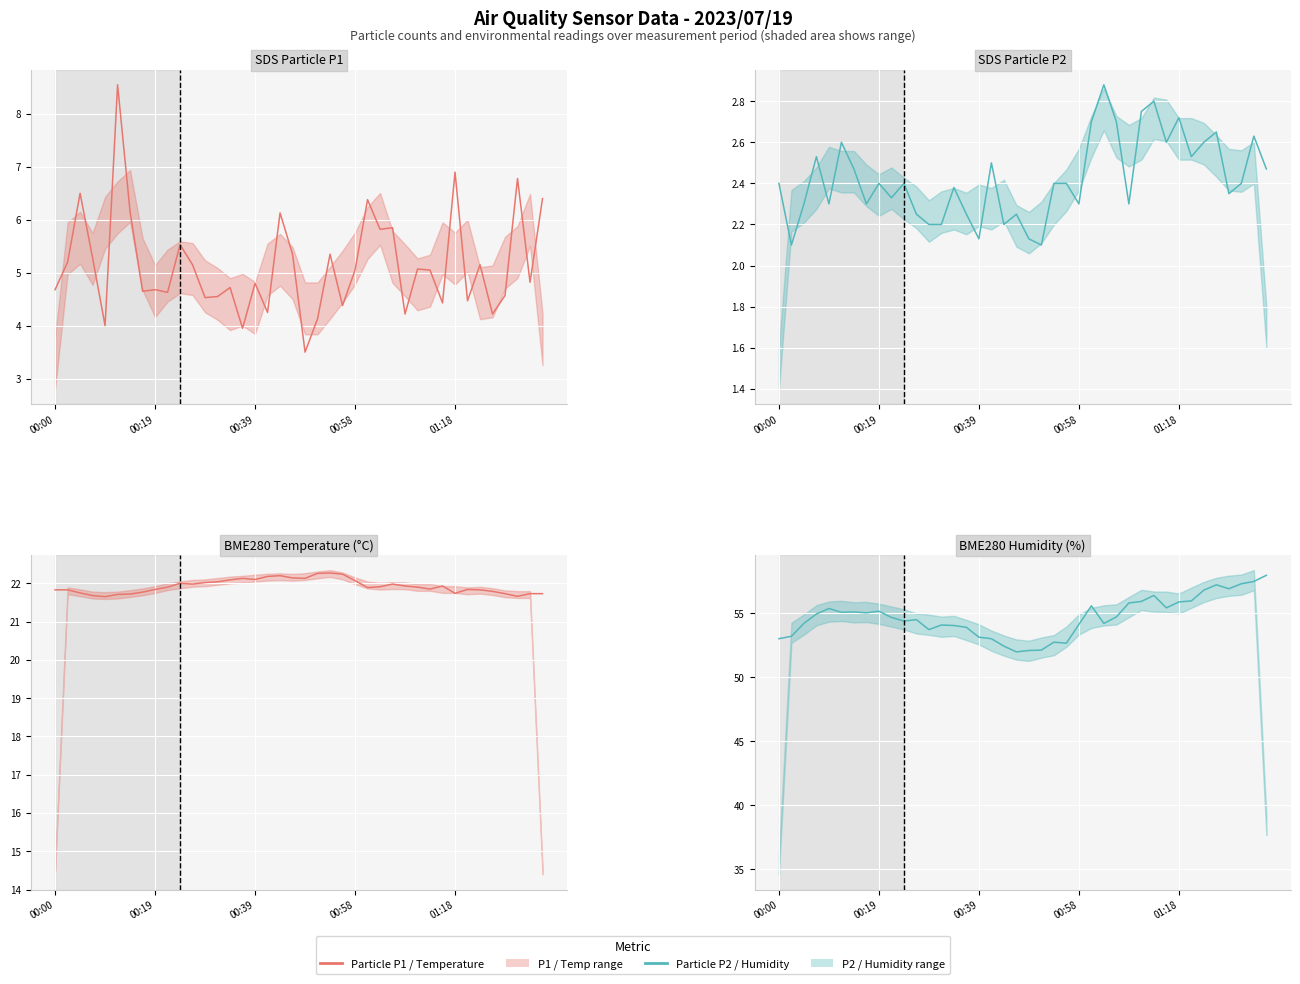

What is the sum of all SDS_P2 values?

96.9